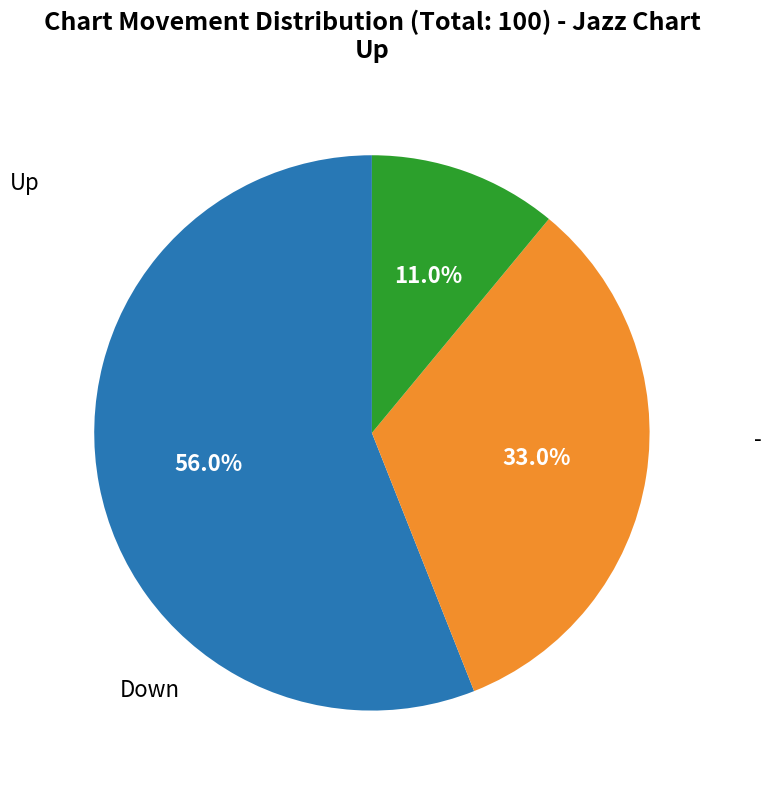

Does any single category account for the majority?

Yes